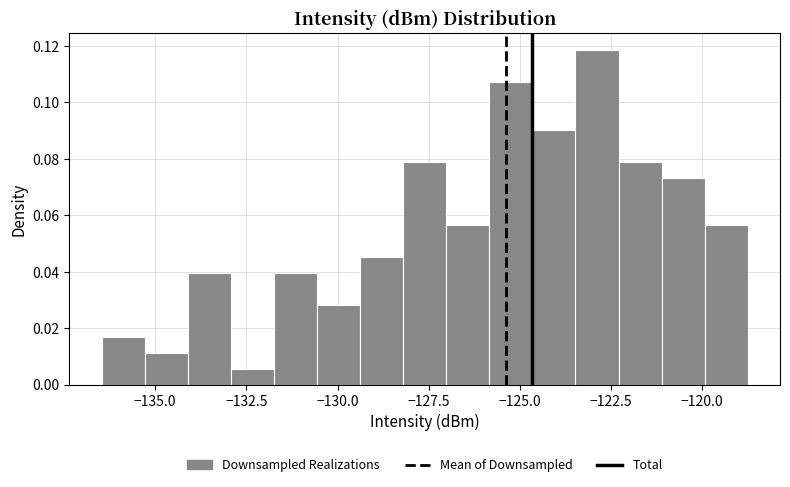

Read against the x-axis, roughly where is the centre of the tallest bar?

-123.0